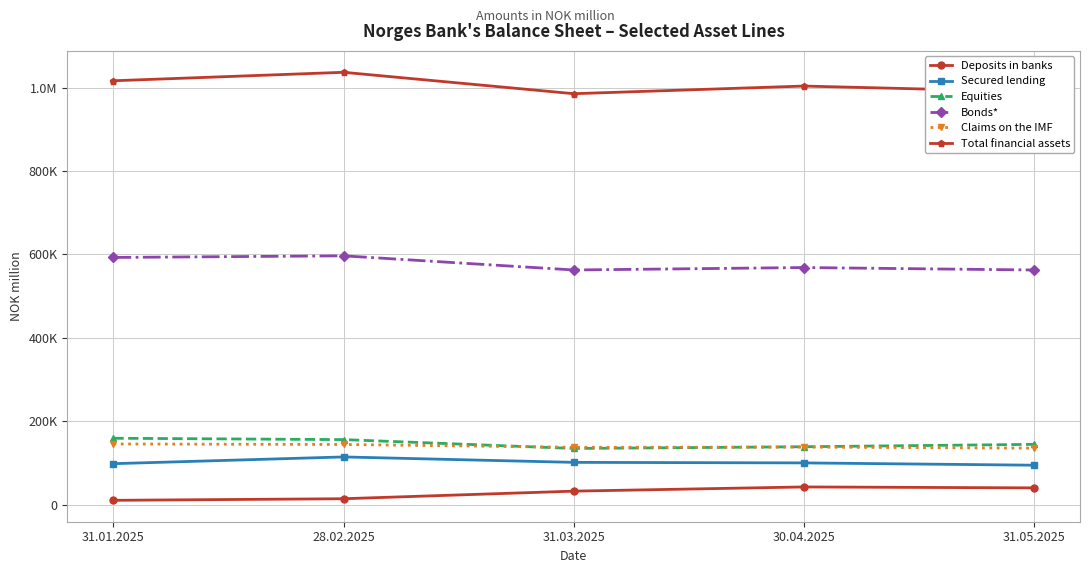

Reading left to right, what are all the values shown in this chart?

Deposits in banks: 31.01.2025=10973	28.02.2025=14783	31.03.2025=32962	30.04.2025=43020	31.05.2025=40803
Secured lending: 31.01.2025=98775	28.02.2025=114912	31.03.2025=101902	30.04.2025=100612	31.05.2025=95120
Equities: 31.01.2025=159673	28.02.2025=156445	31.03.2025=135254	30.04.2025=139325	31.05.2025=145044
Bonds*: 31.01.2025=592836	28.02.2025=596719	31.03.2025=562815	30.04.2025=568684	31.05.2025=562780
Claims on the IMF: 31.01.2025=145938	28.02.2025=144787	31.03.2025=137983	30.04.2025=138488	31.05.2025=135950
Total financial assets: 31.01.2025=1016146	28.02.2025=1036442	31.03.2025=985160	30.04.2025=1003466	31.05.2025=989898